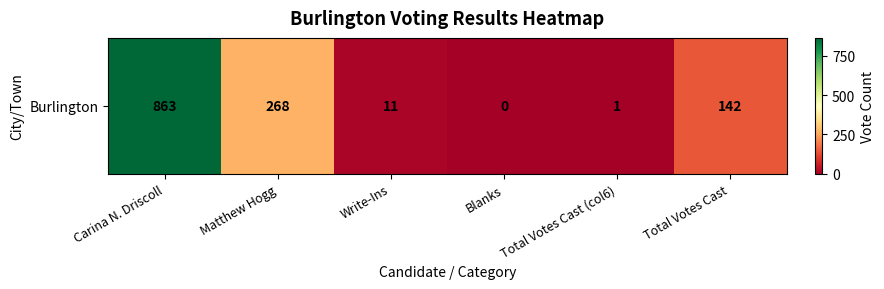

Reading left to right, what are all the values shown in this chart?

863	268	11	0	1	142